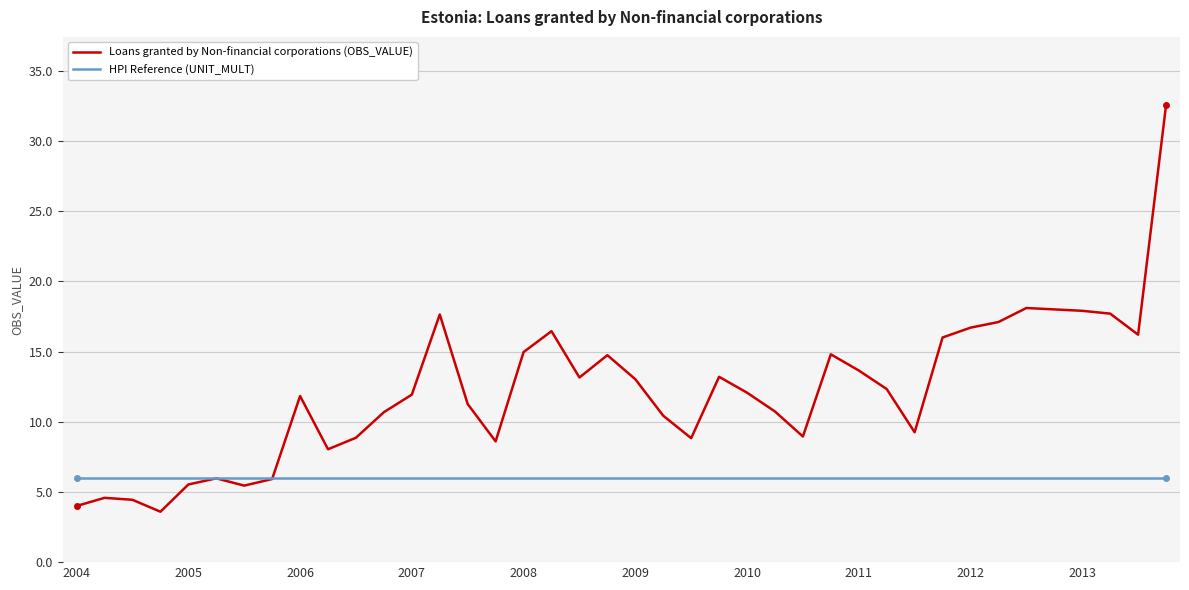

What is the highest value of the HPI Reference (UNIT_MULT) series?

6.0